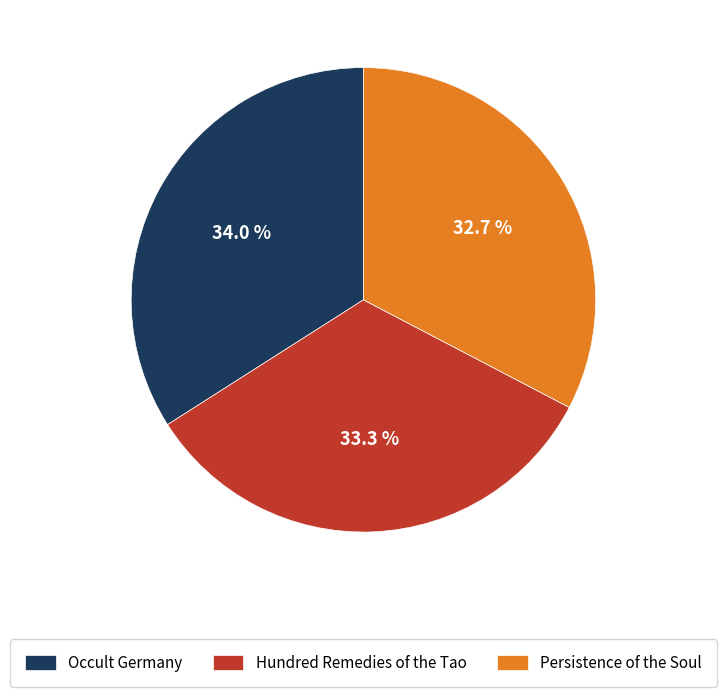

Between Hundred Remedies of the Tao and Occult Germany, which is larger?

Occult Germany